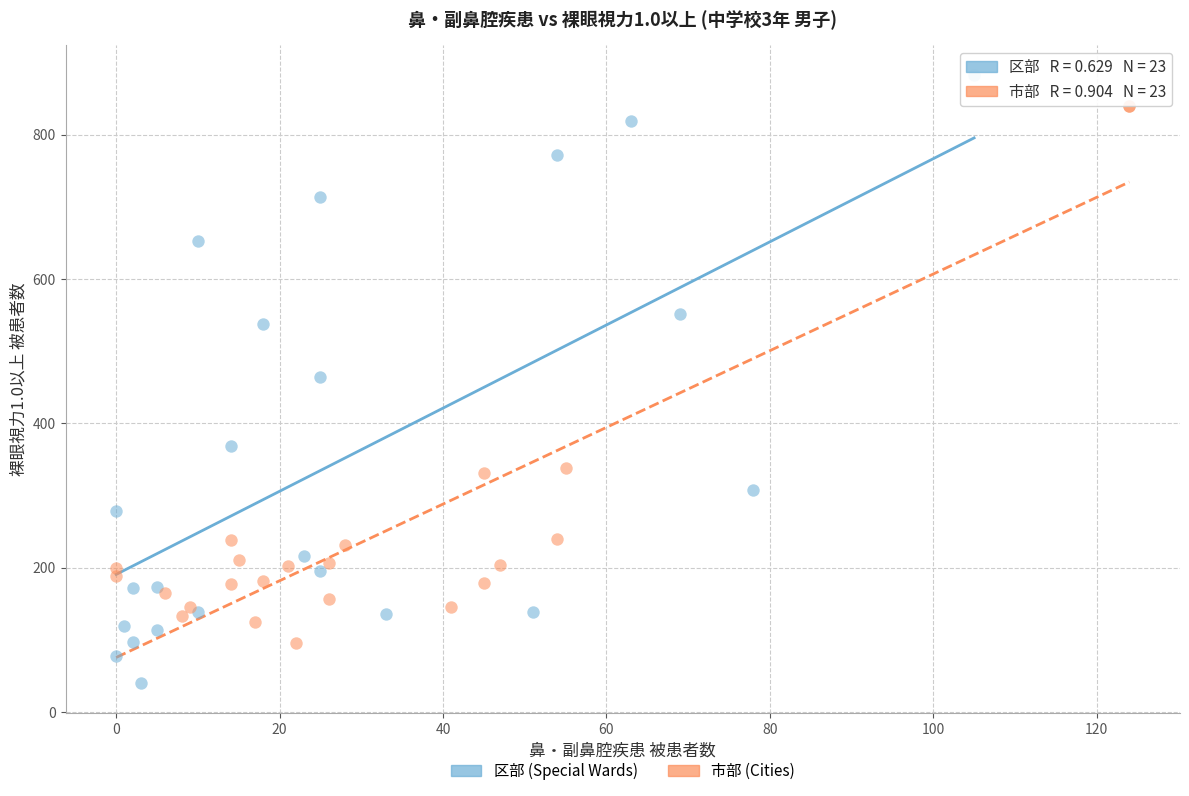

Which series contains the lowest Y value?

区部 (Special Wards)